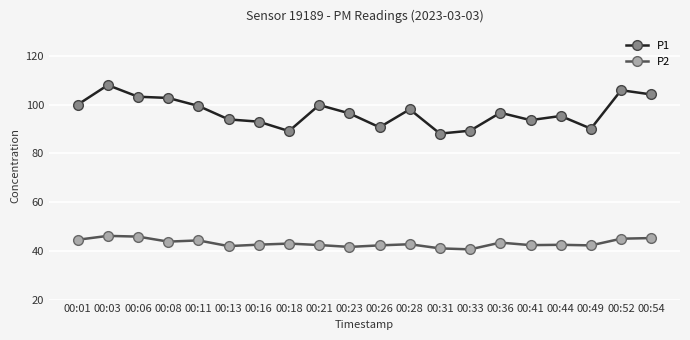

What is the average value of the P2 series?

43.2